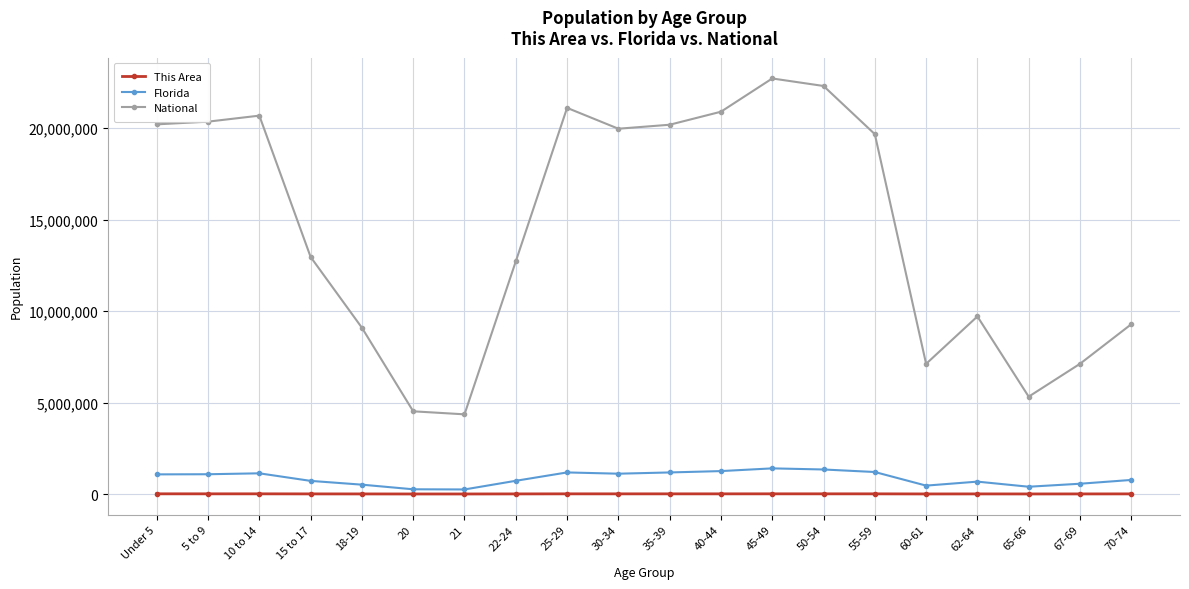

Which series has the largest range (max minus min)?

National